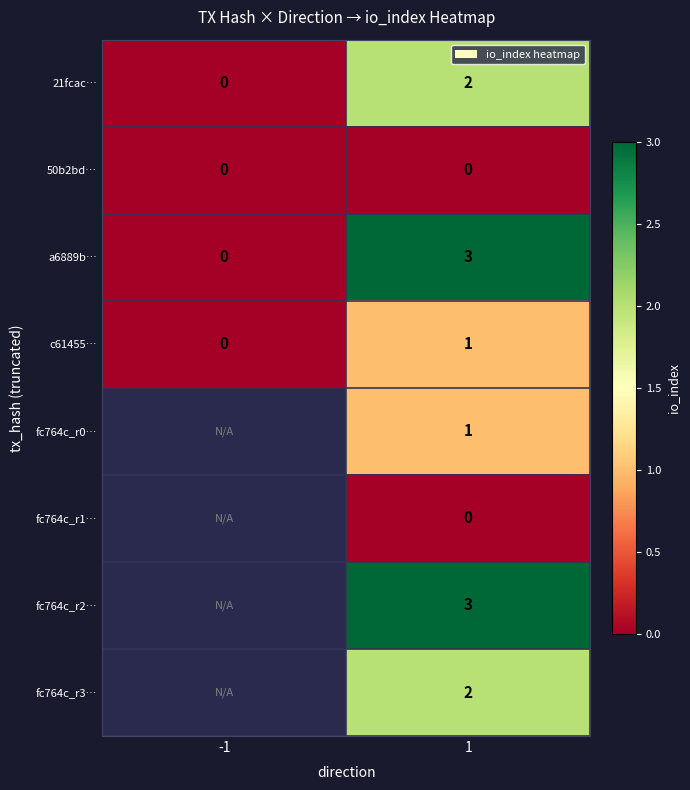

True or false: fc764c_r0… has a value of 1 at 1.

True